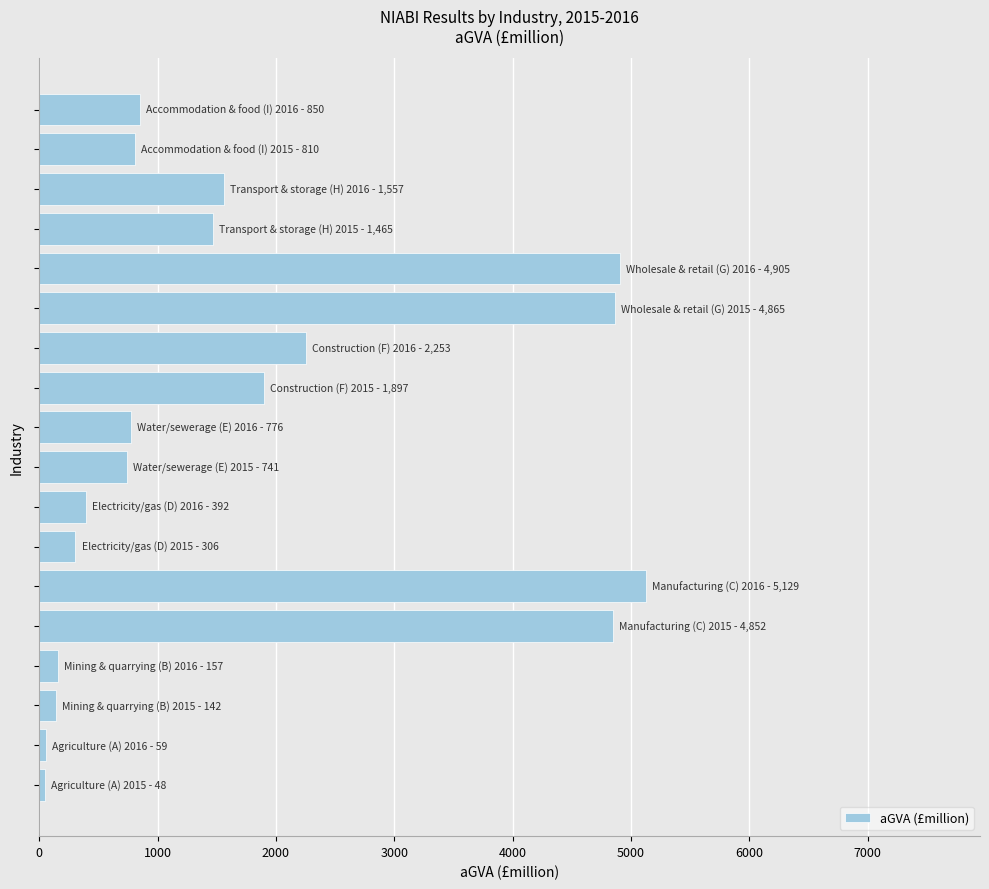

What is the greatest value displayed?

5129